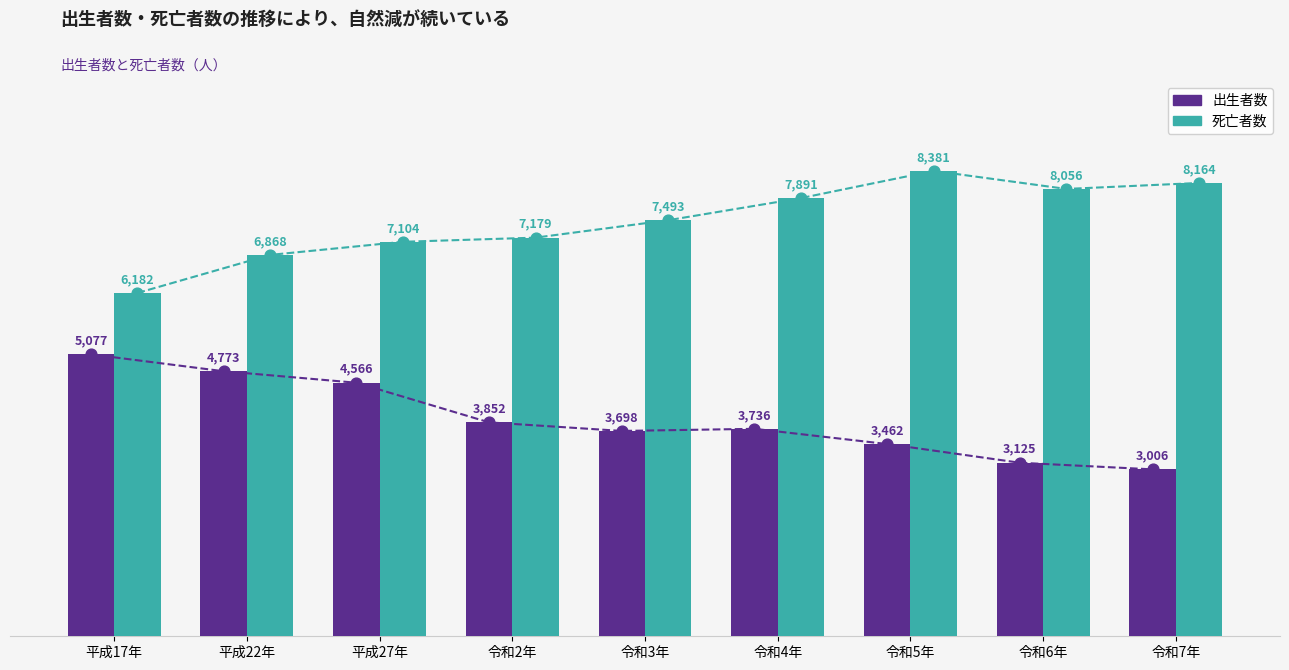

Which series has the largest total across all categories?

死亡者数